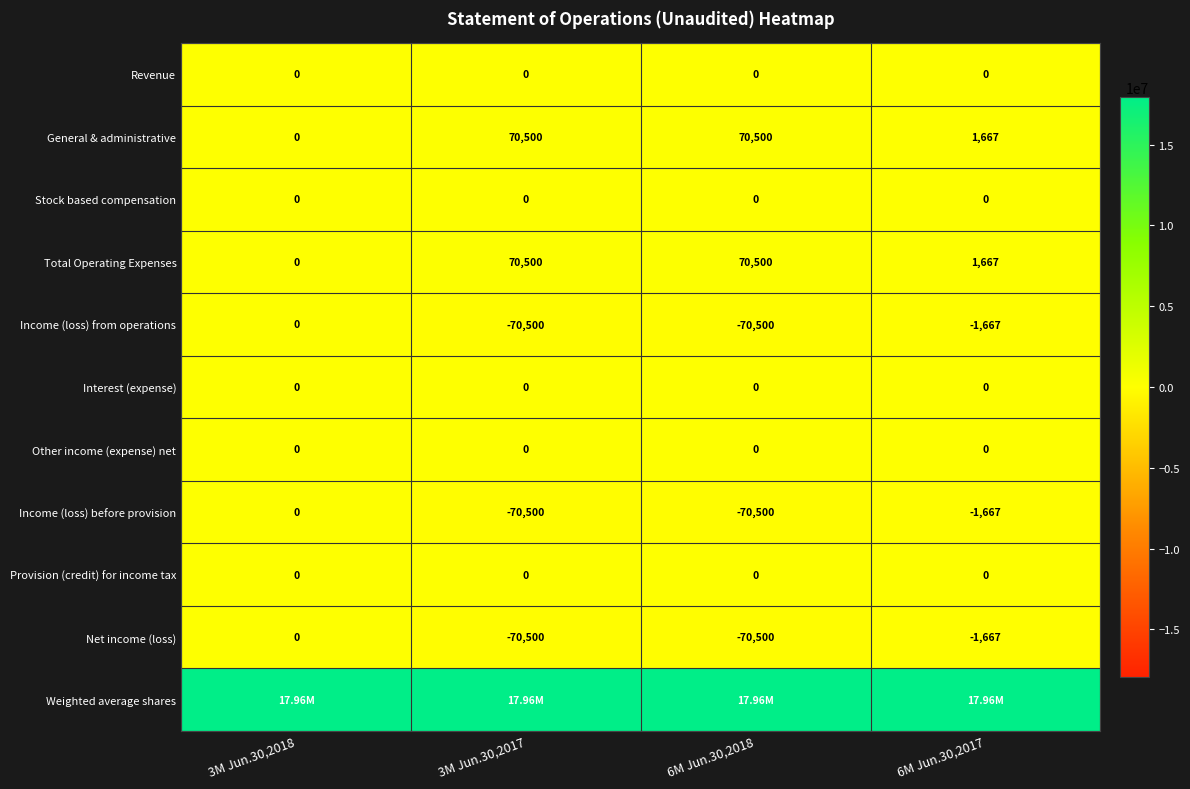

What is the sum of all Net income (loss) values?

-142667